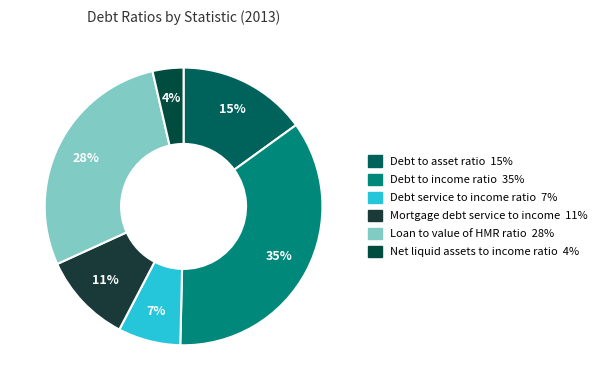

How many slices are in this pie chart?

6